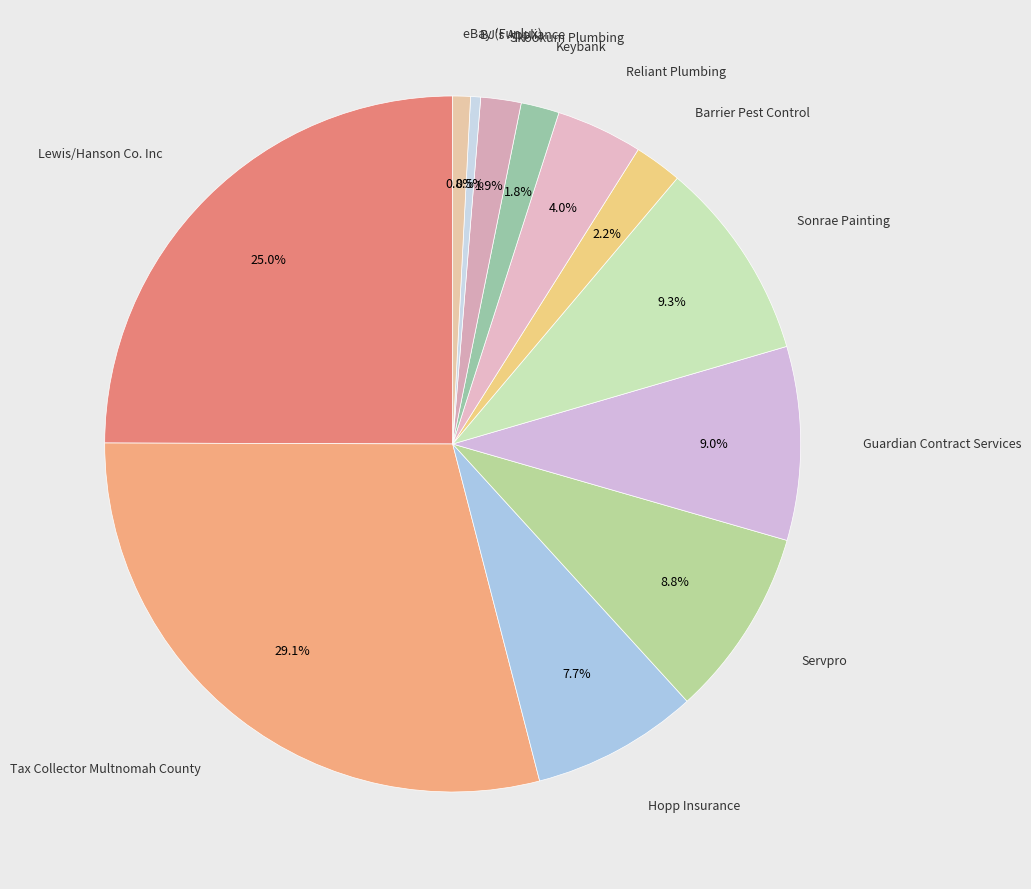

To the nearest percent, what is the difference between the largest and smallest slice percentages?

29%